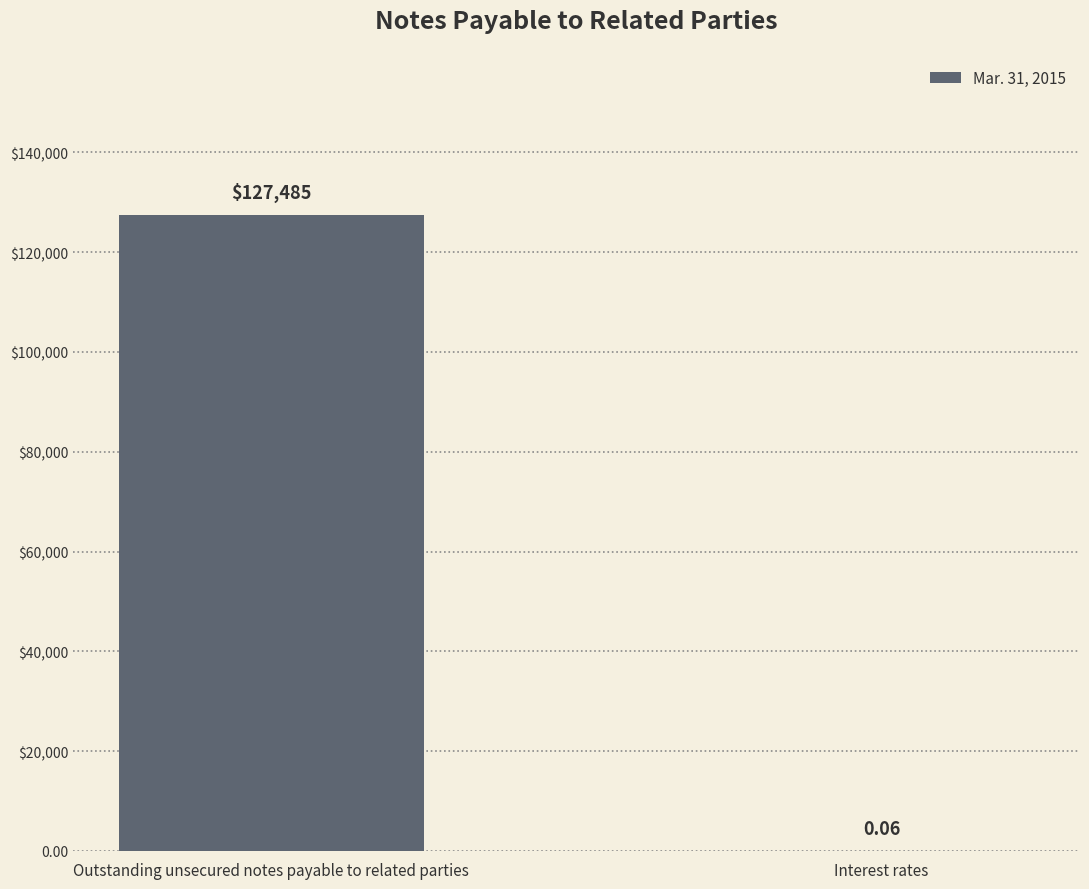

Rank the categories by value from lowest to highest.

Interest rates, Outstanding unsecured notes payable to related parties